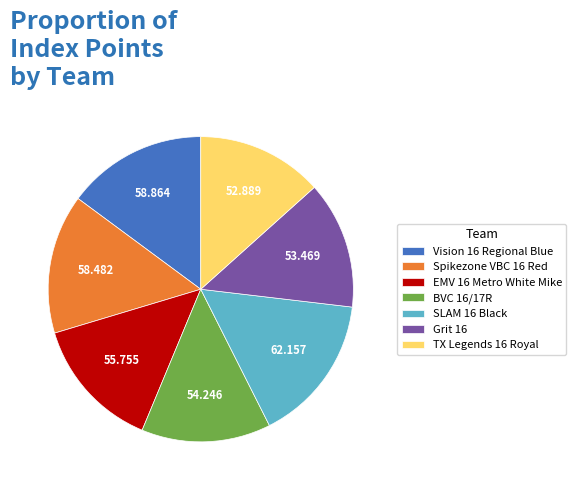

True or false: BVC 16/17R accounts for 1% of the total.

False